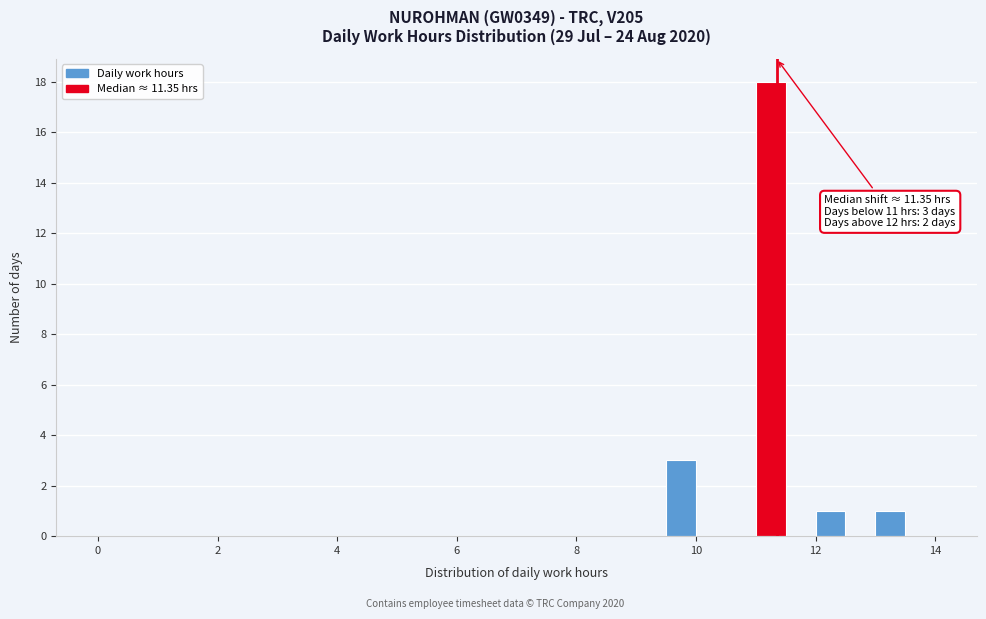

Read against the x-axis, roughly where is the centre of the tallest bar?

11.2